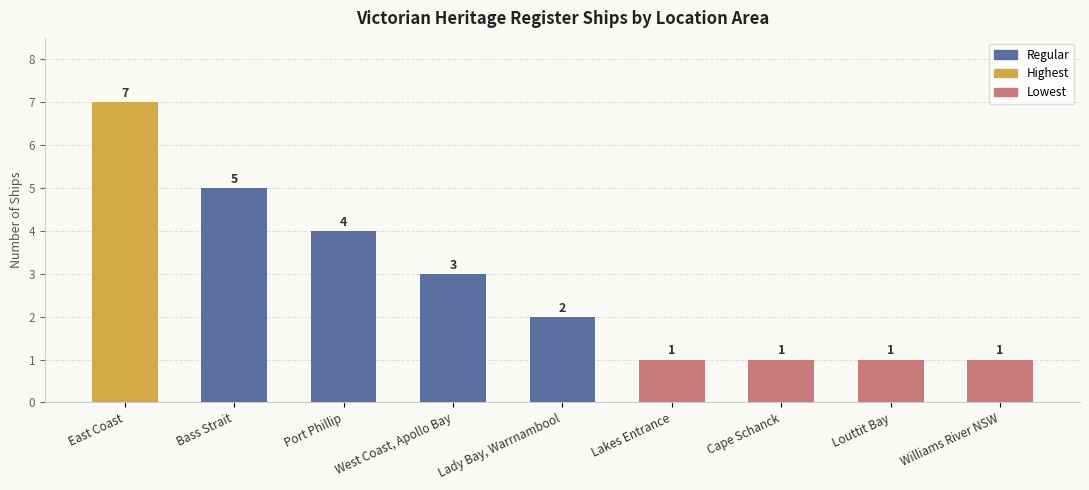

Reading left to right, extract all data points from this chart.

East Coast=7	Bass Strait=5	Port Phillip=4	West Coast, Apollo Bay=3	Lady Bay, Warrnambool=2	Lakes Entrance=1	Cape Schanck=1	Louttit Bay=1	Williams River NSW=1